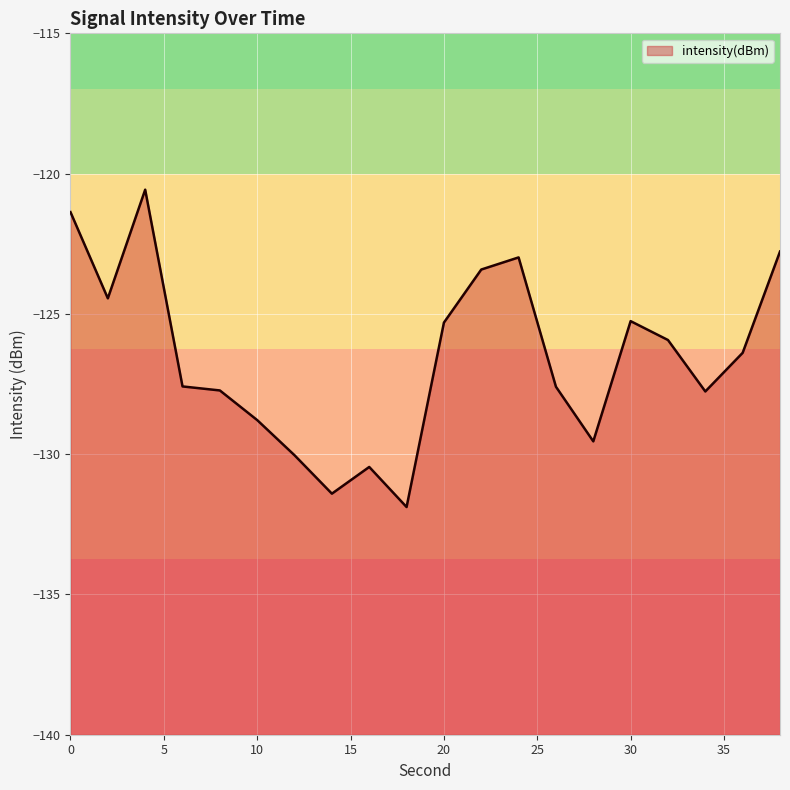

How many data points are less than -126?

11